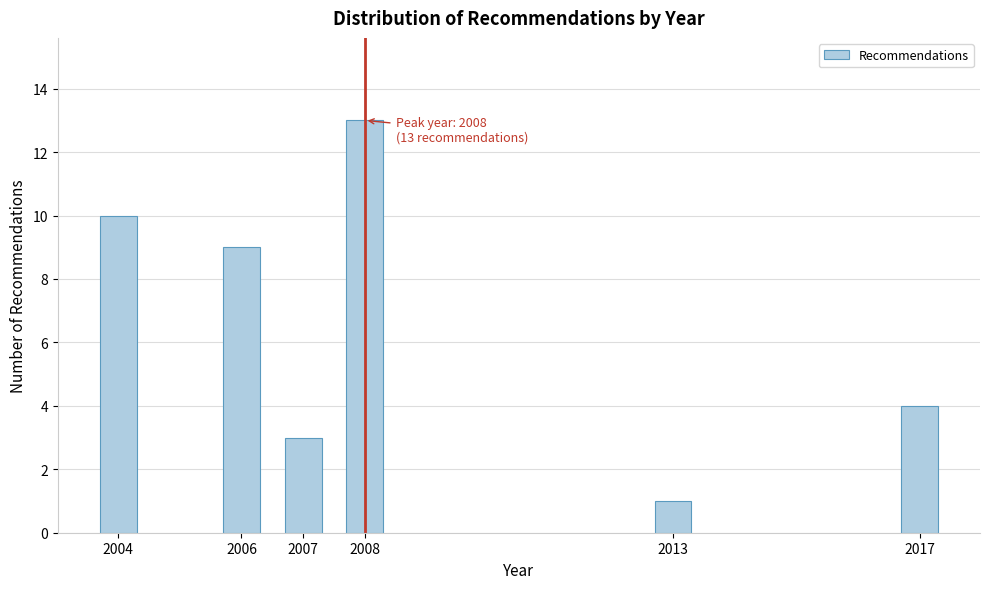

Reading left to right, what are all the values shown in this chart?

10	9	3	13	1	4